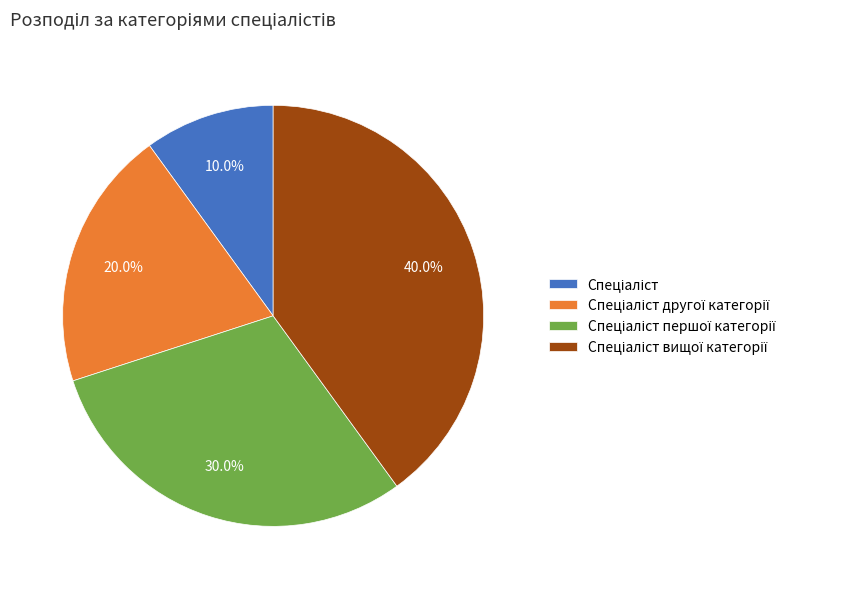

Is there a majority slice in this chart?

No